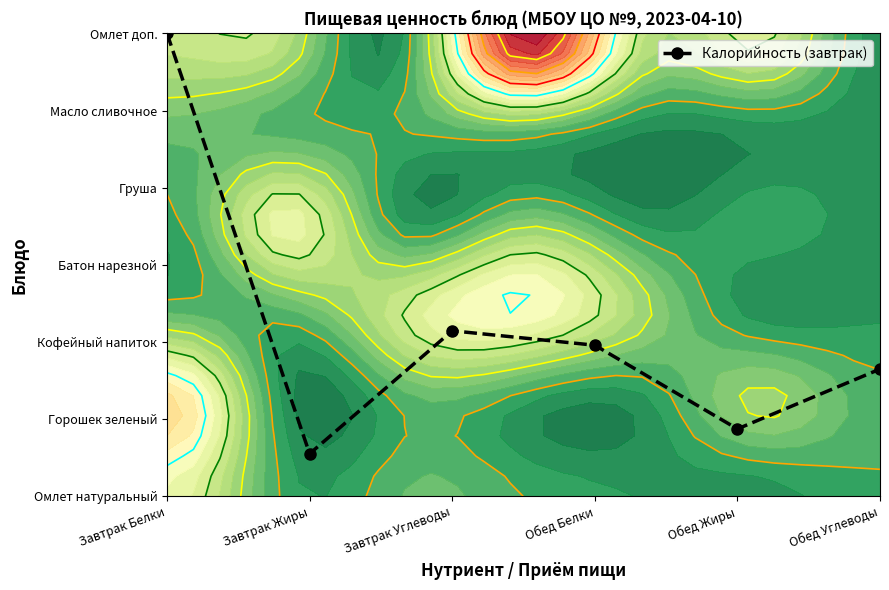

Reading left to right, transcribe all the data shown in this chart.

Завтрак Белки=6.0	Завтрак Жиры=0.6	Завтрак Углеводы=2.1	Обед Белки=2.0	Обед Жиры=0.9	Обед Углеводы=1.6